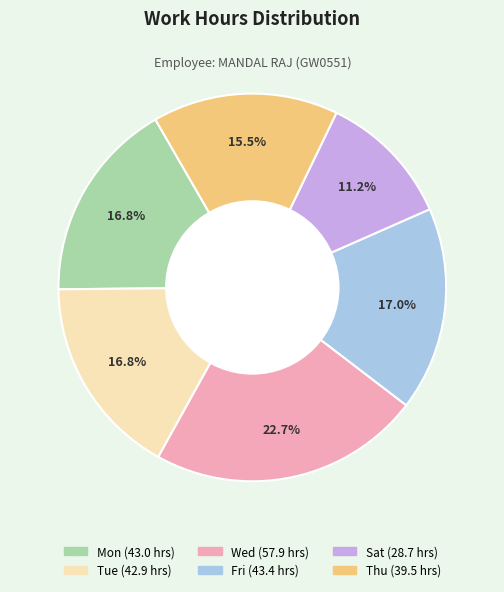

Does any single category account for the majority?

No